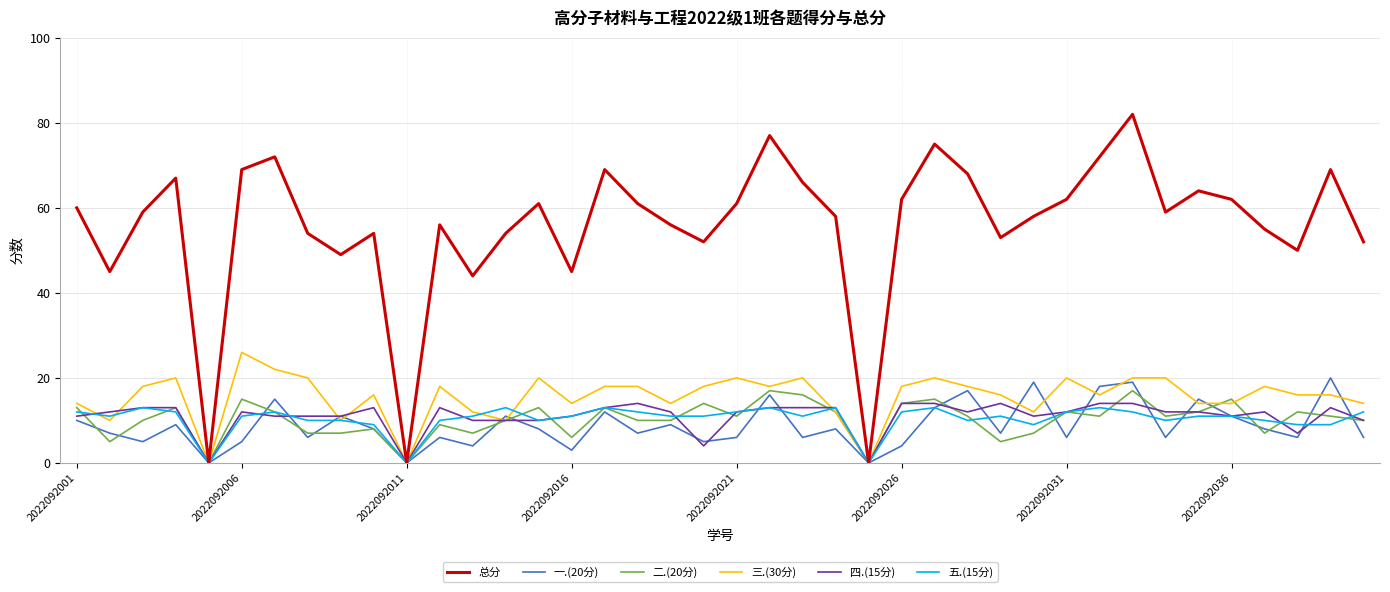

What is the greatest value displayed?

82